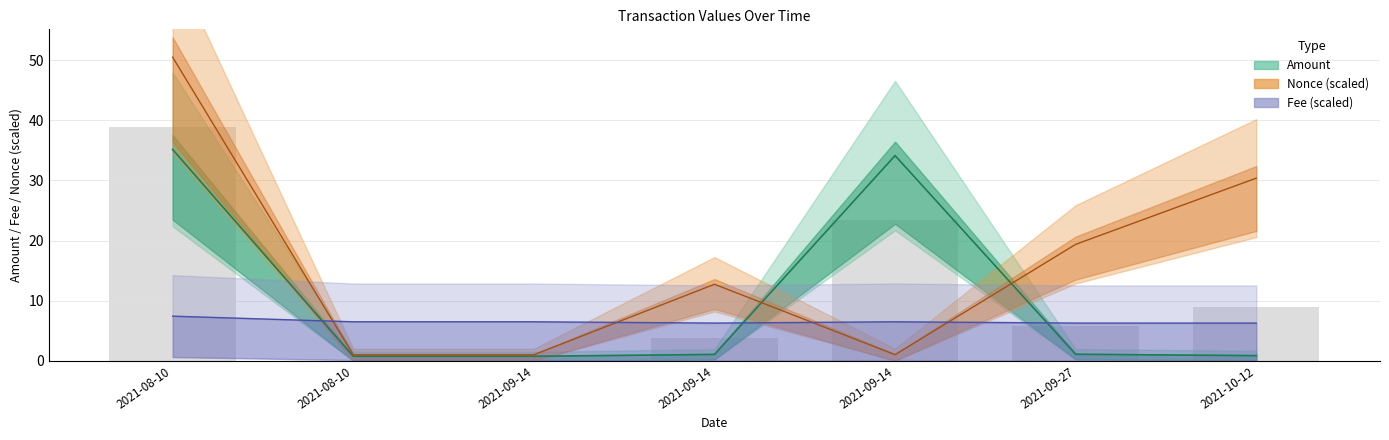

What is the label of the 3rd bar from the left?

2021-09-14